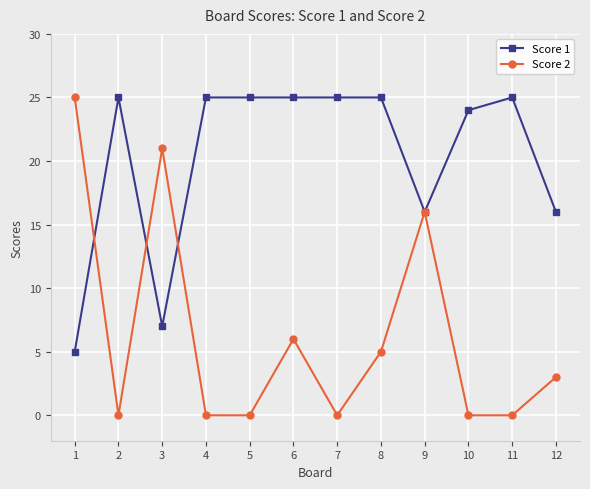

What is the difference between the maximum and minimum values in the Score 2 series?

25